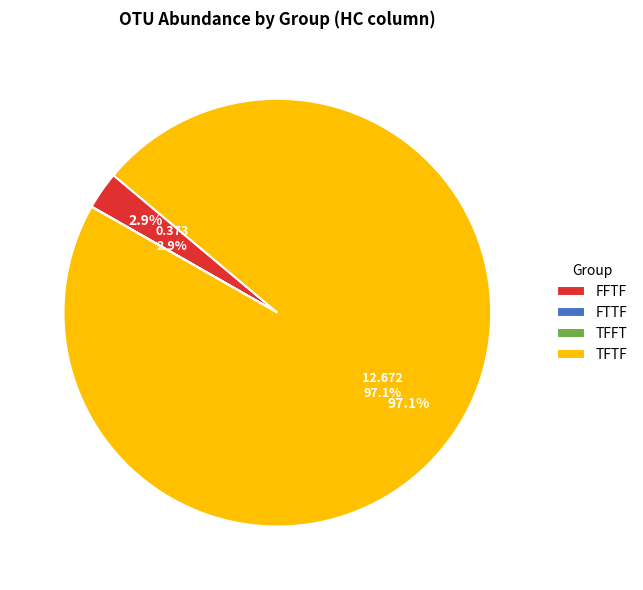

Which category has the biggest portion of the pie?

TFTF